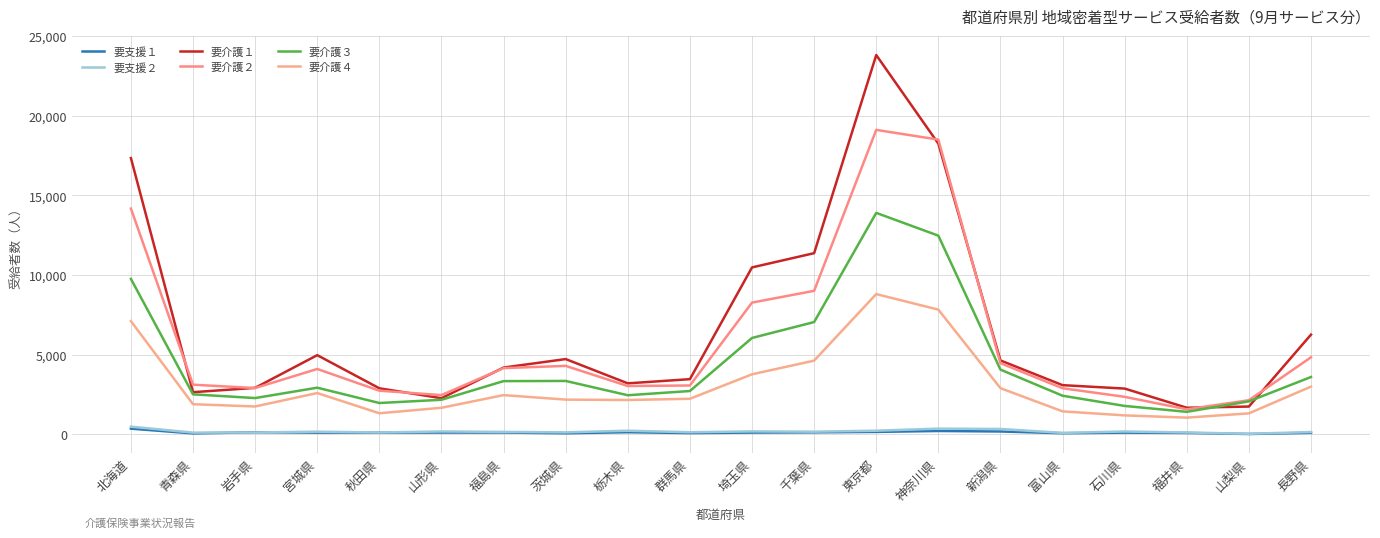

Is it true that 要支援１ equals 142 at 東京都?

True